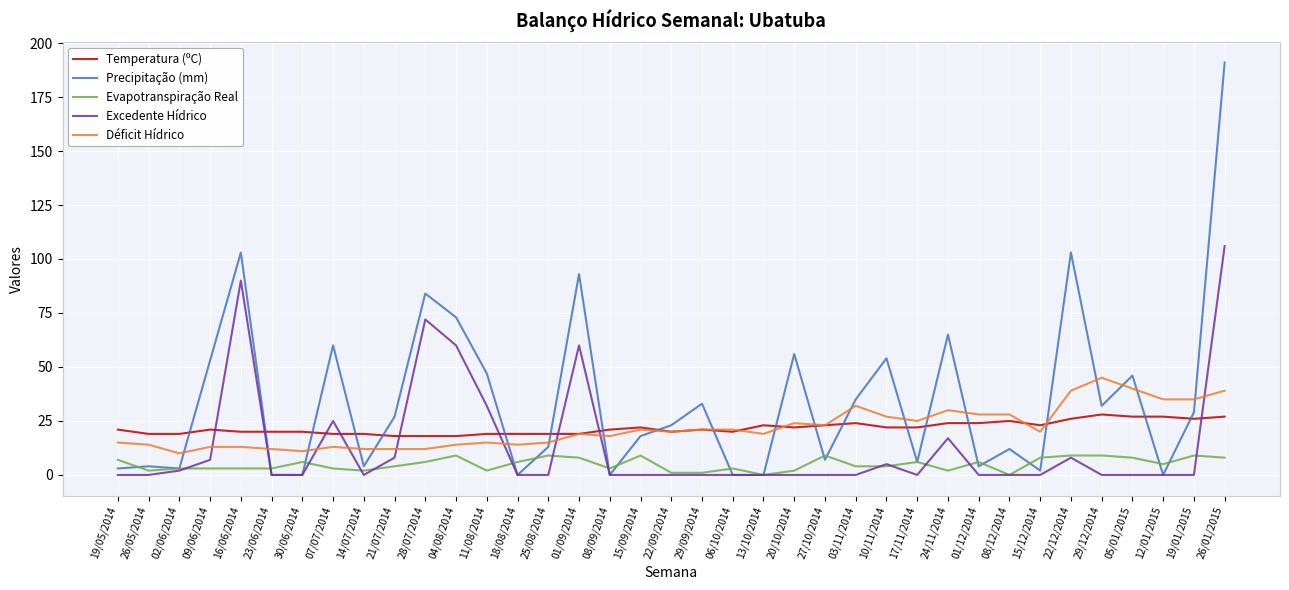

What is the difference between the second highest and second lowest values in the Precipitação (mm) series?

103